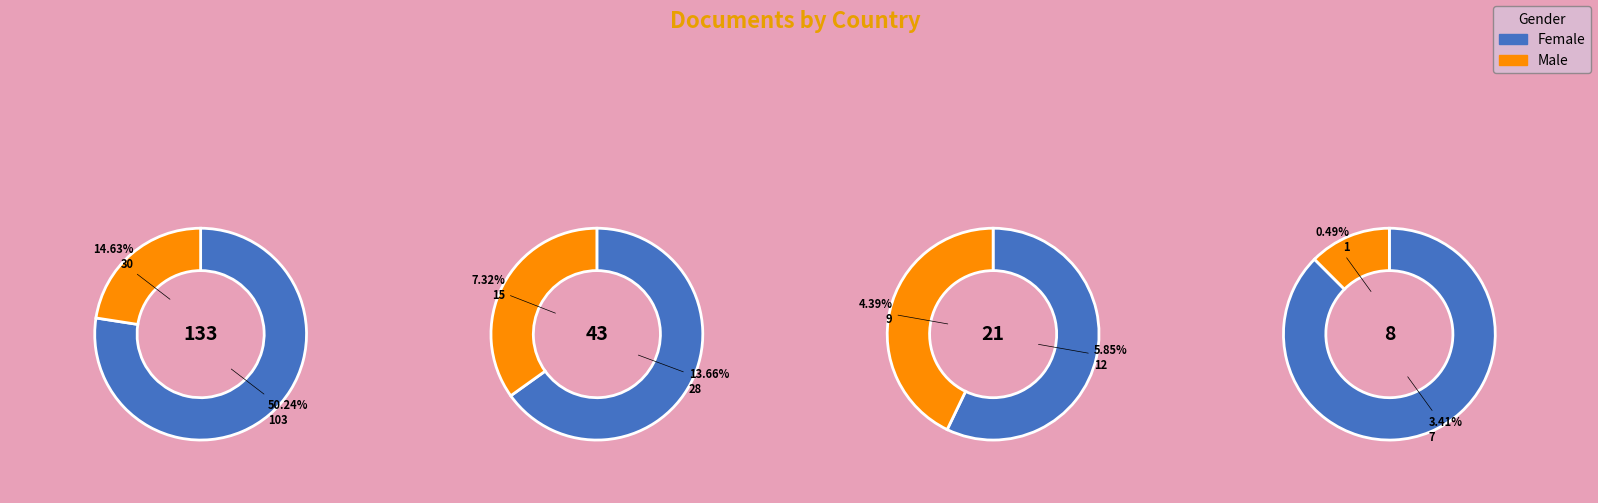

To the nearest percent, what is the average slice percentage?

12%